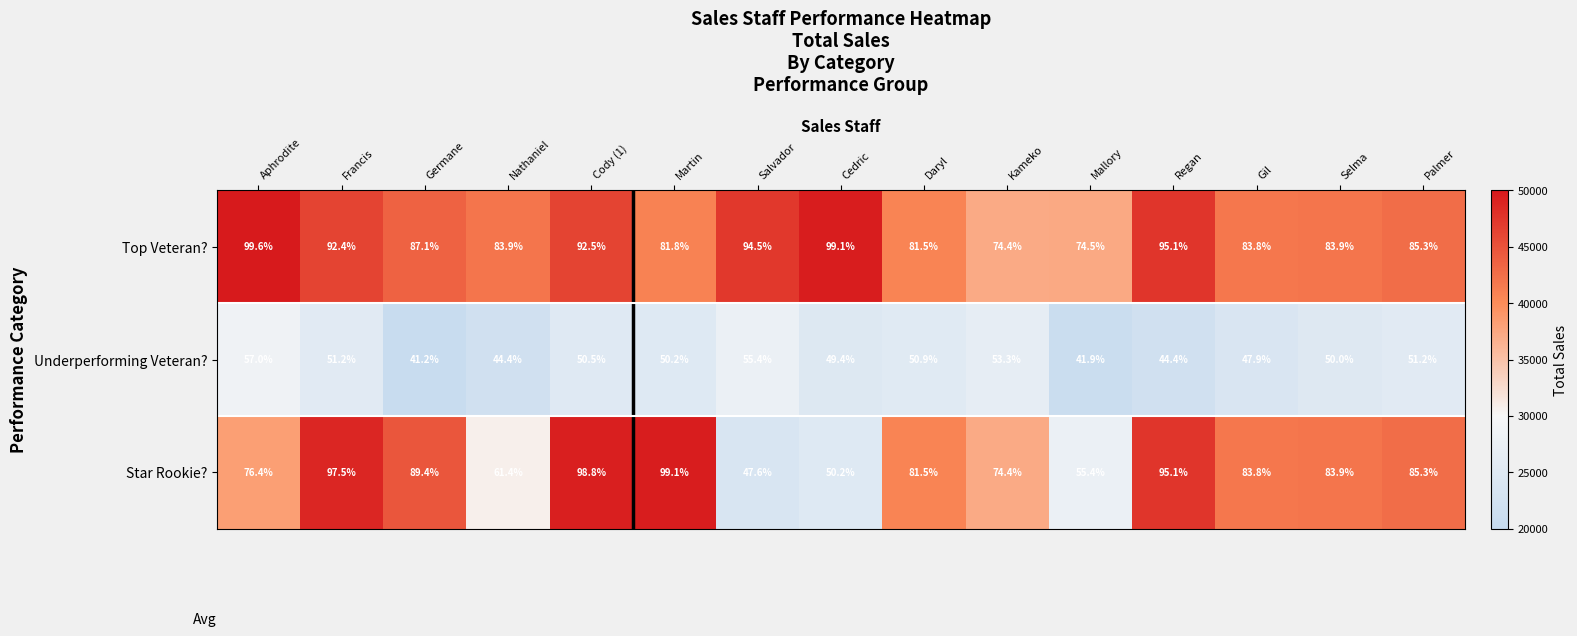

Rank the series at Nathaniel from lowest to highest value.

Underperforming Veteran?, Star Rookie?, Top Veteran?